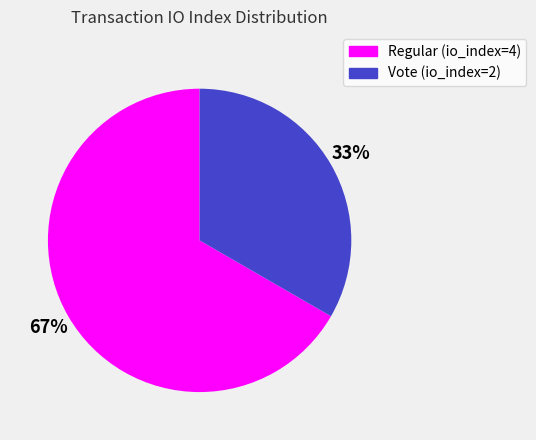

What is the smallest slice in the pie chart?

Vote (io_index=2)